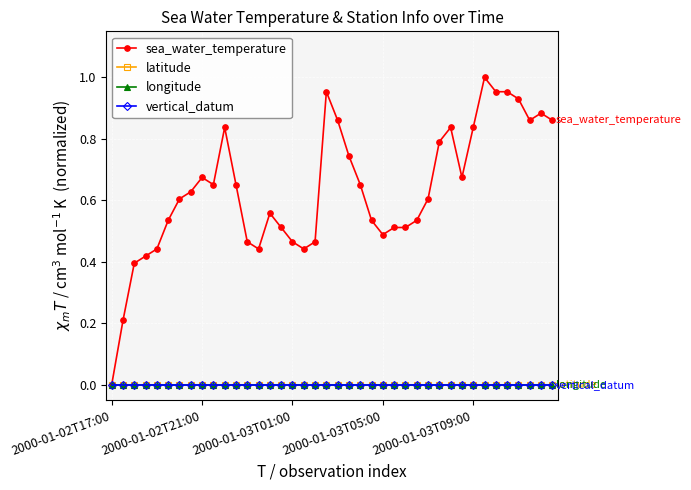

What is the greatest value displayed?

1.0